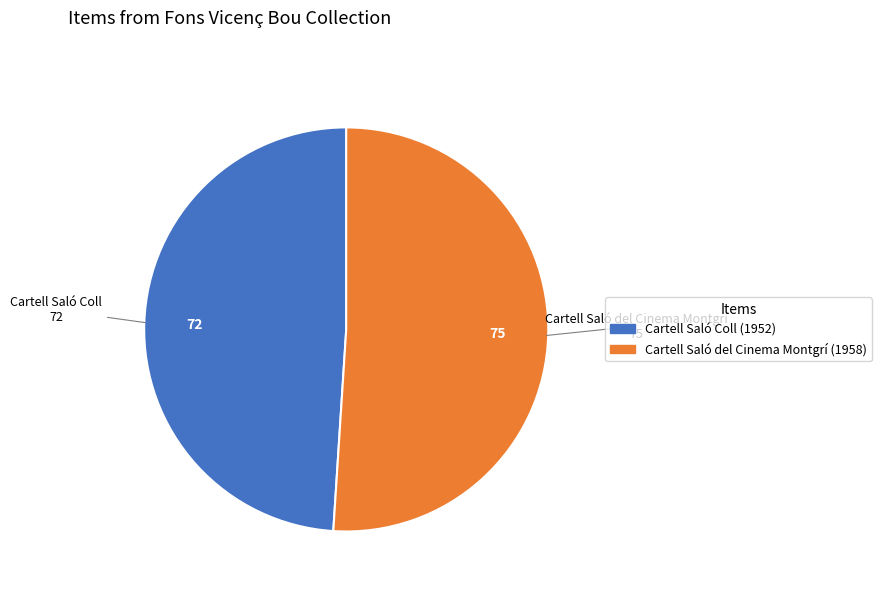

Between Cartell Saló Coll (1952) and Cartell Saló del Cinema Montgrí (1958), which is larger?

Cartell Saló del Cinema Montgrí (1958)